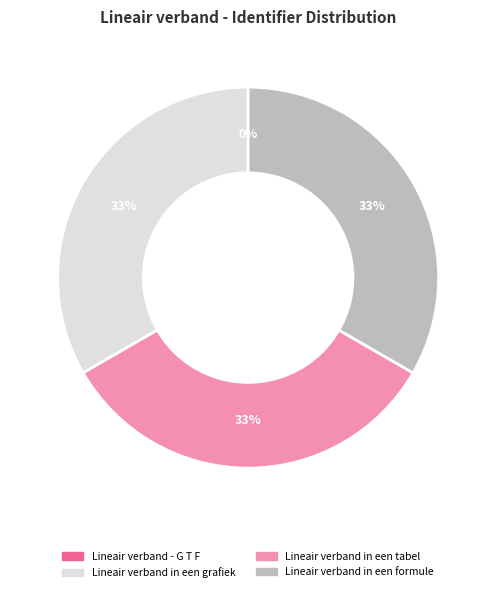

What percentage is the Lineair verband in een tabel slice, to the nearest percent?

33%